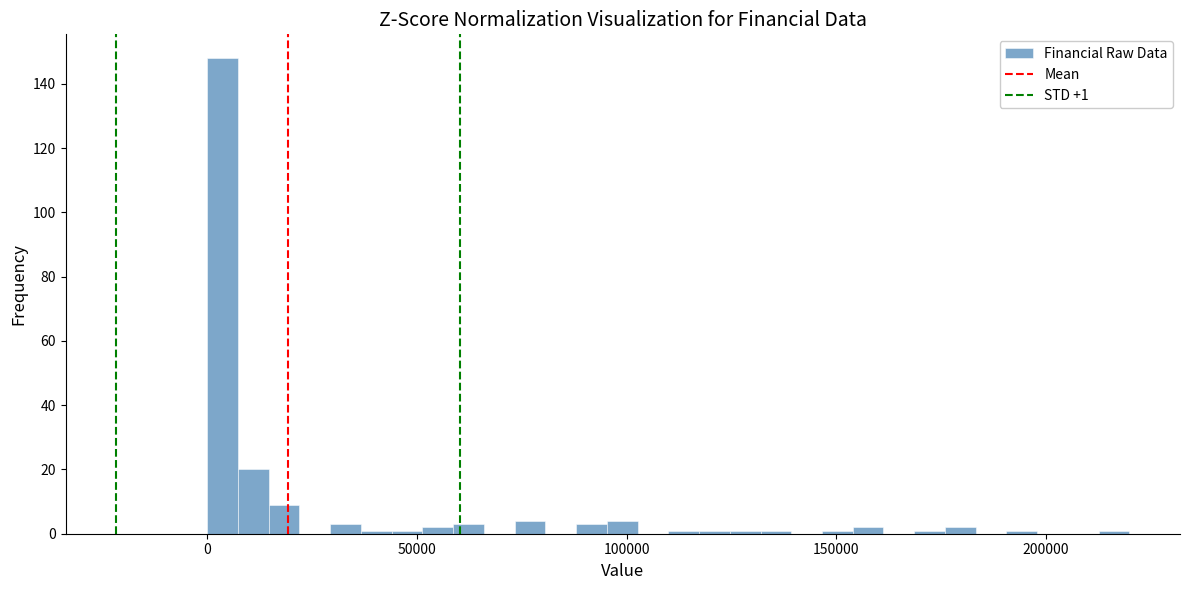

Around what value on the x-axis is the tallest bar? Give the approximate position of its centre, as read against the axis.

5000